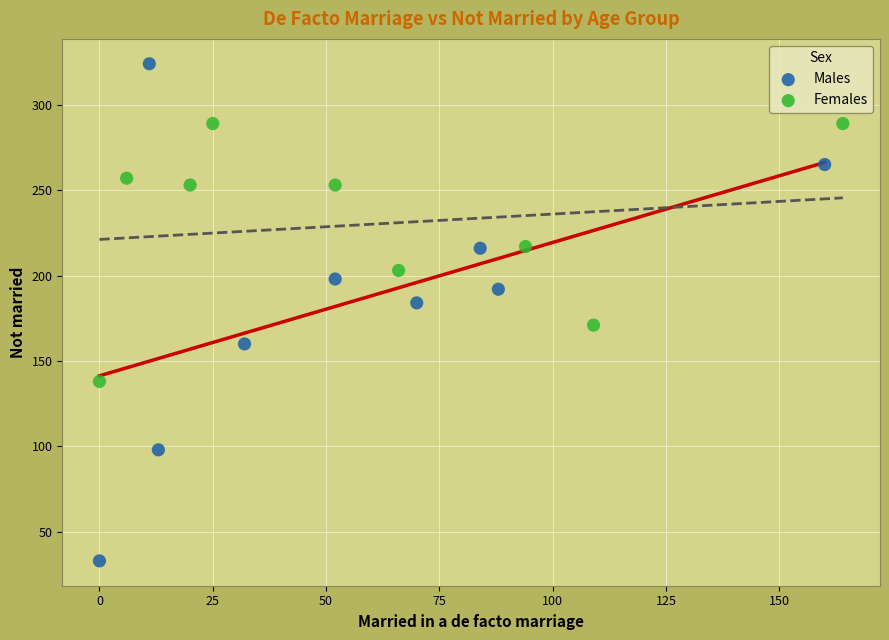

Which series has the largest Y range (max minus min)?

Males